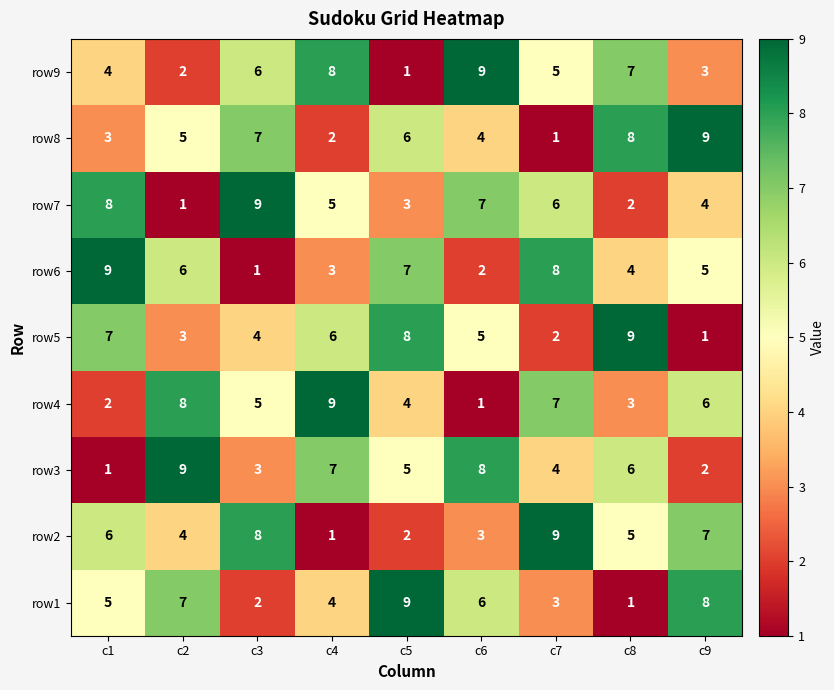

What is the maximum value shown in the chart?

9